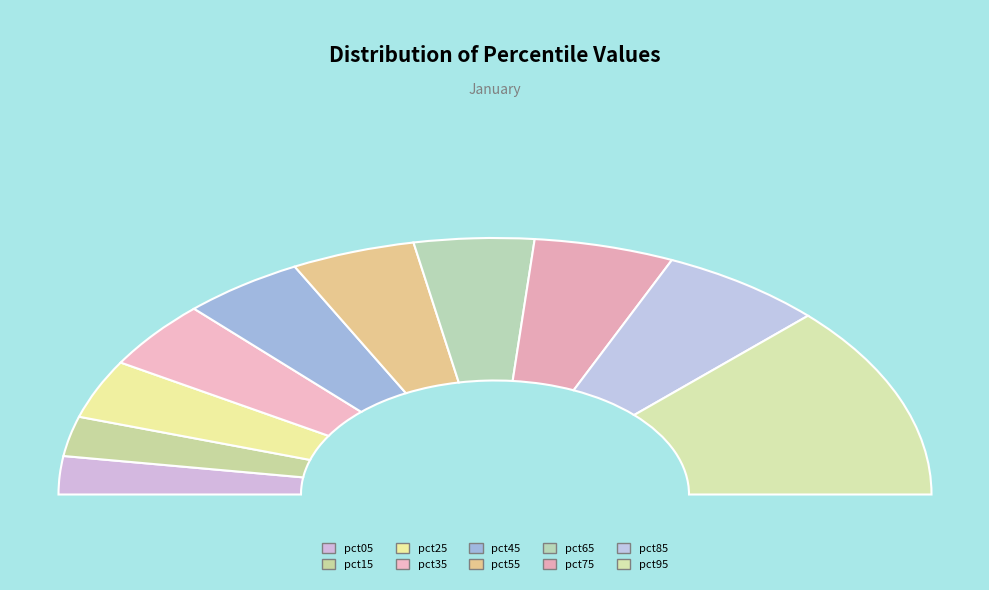

What percentage is NOT represented by pct45?

91.0%